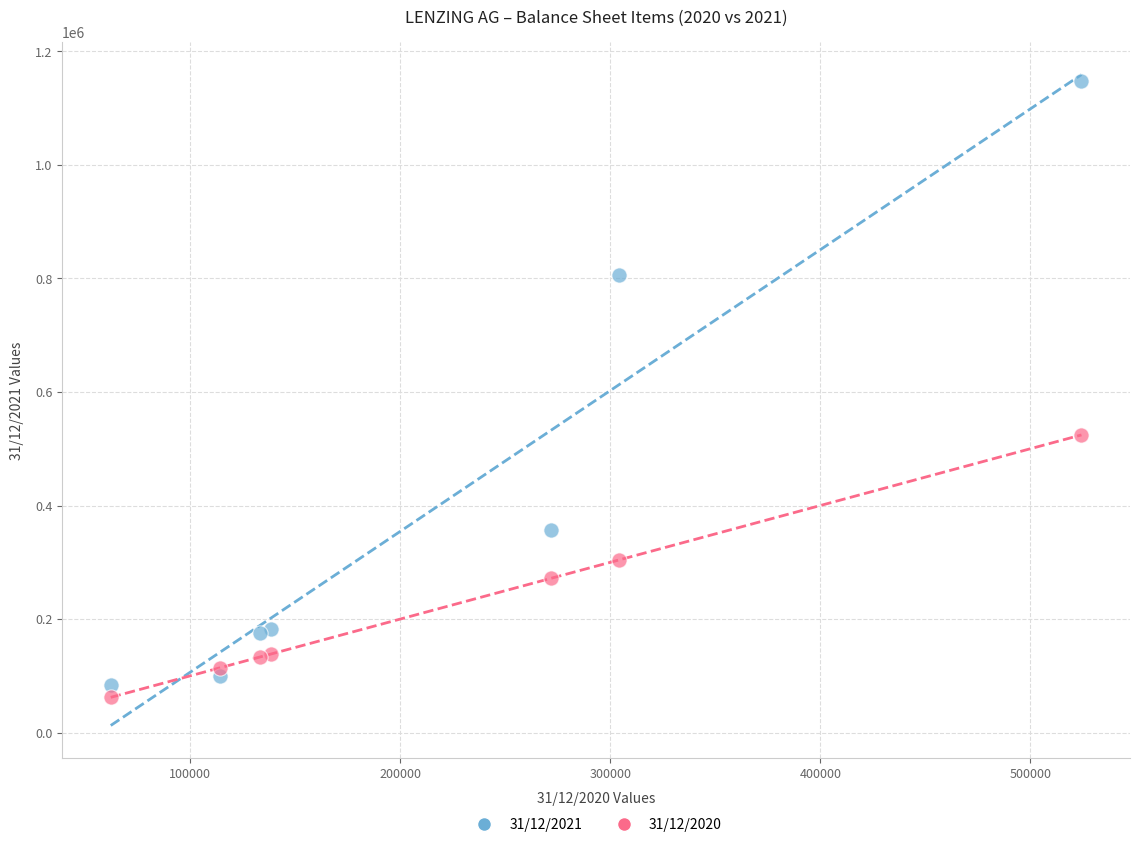

Which series has the widest spread of Y values?

31/12/2021